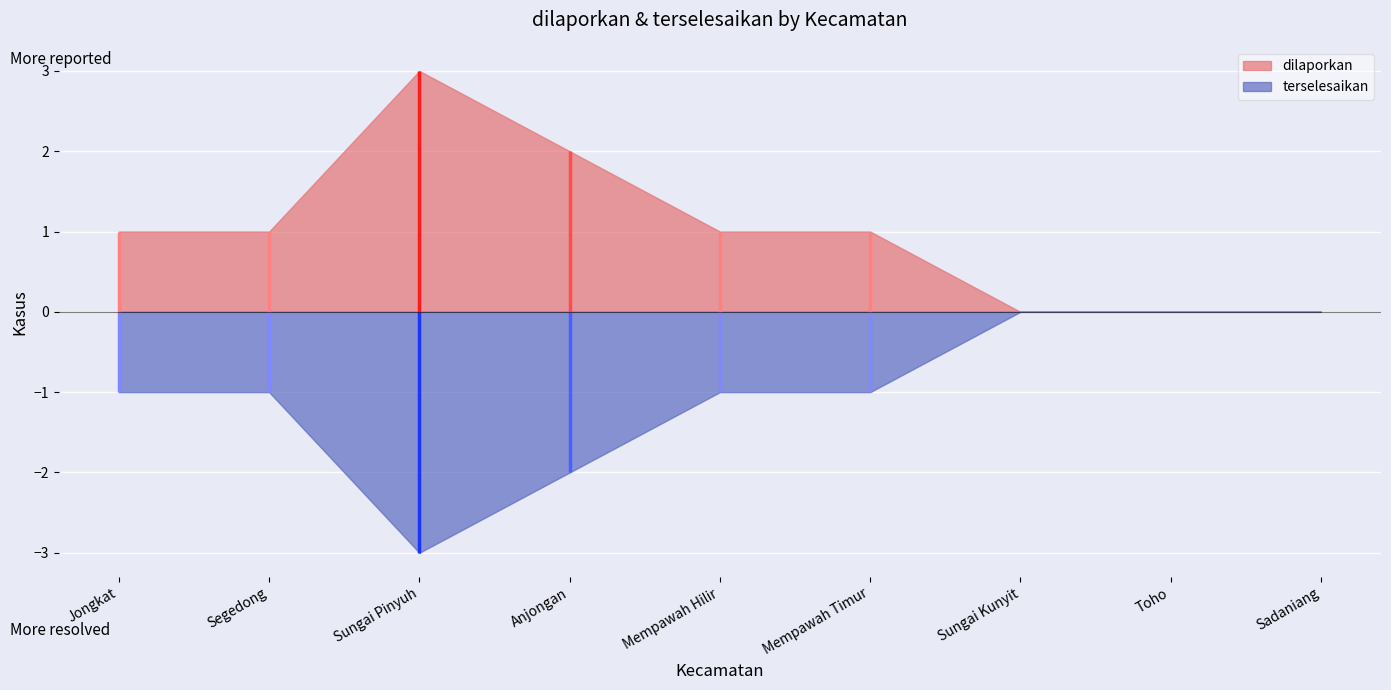

What position from the left is Mempawah Hilir?

5